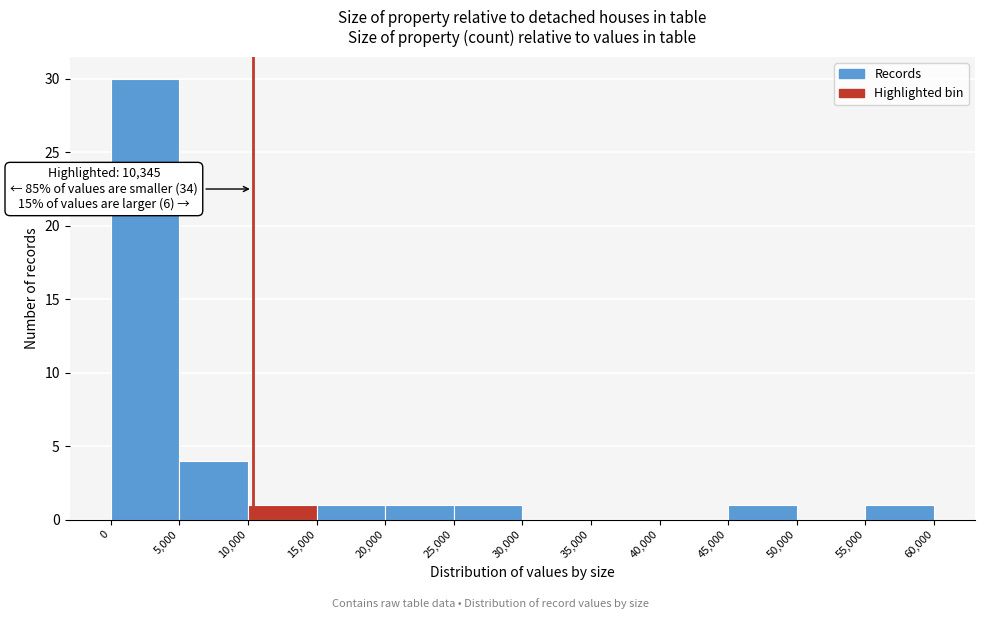

Which range on the x-axis has the tallest bar?

0 to 5,000